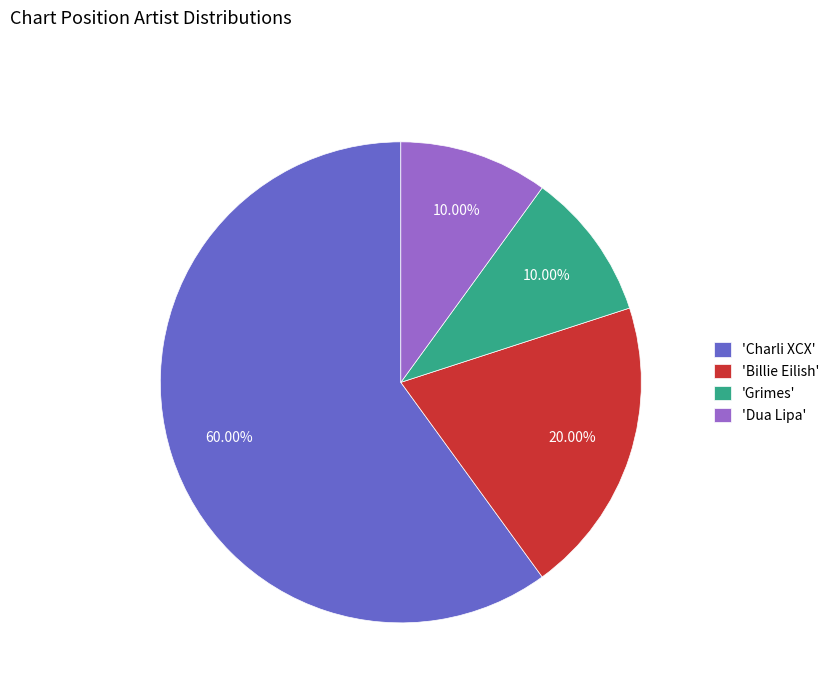

Is there any slice that represents more than half of the pie?

Yes